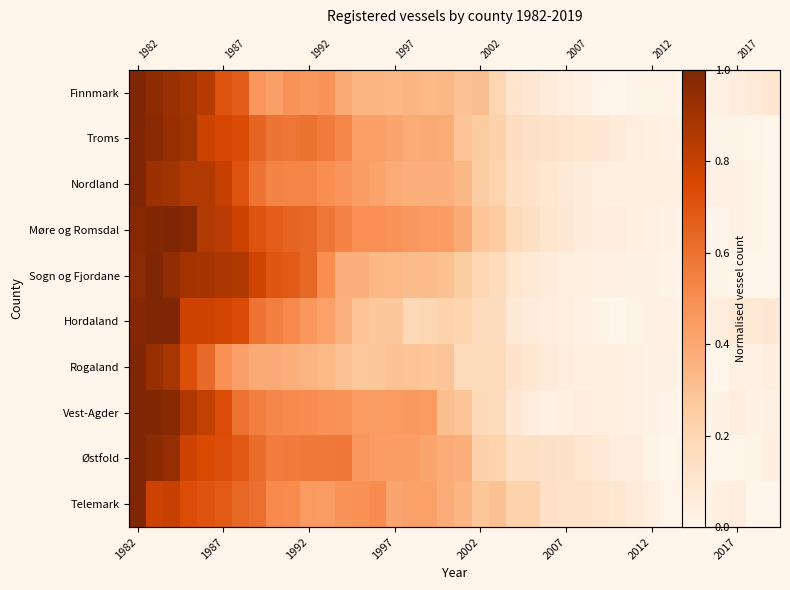

Which series has the largest total across all categories?

Møre og Romsdal